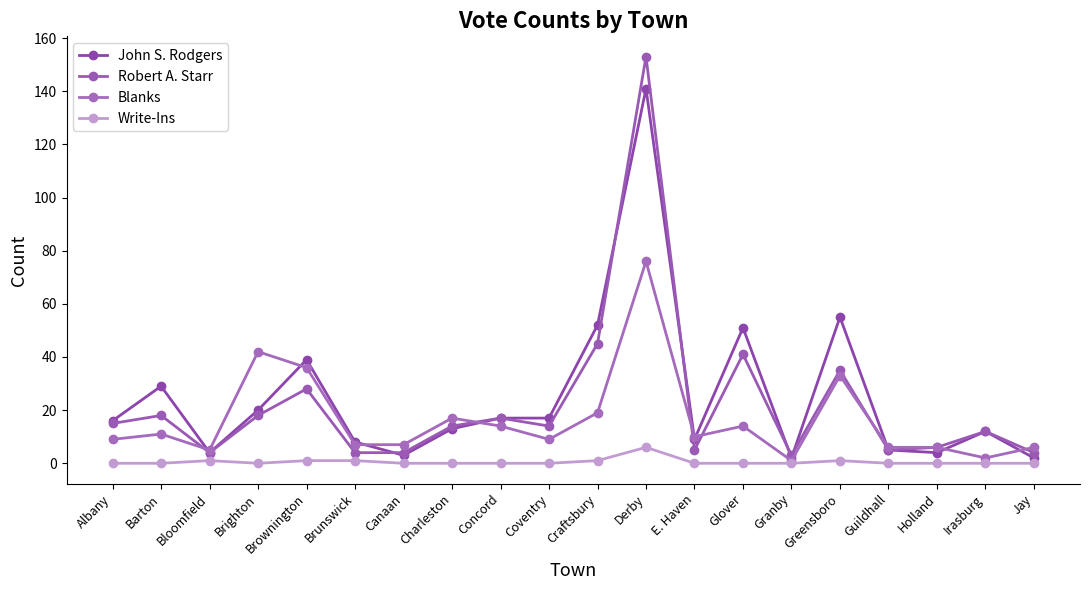

Which series ends up on top after the final intersection of John S. Rodgers and Blanks?

Blanks